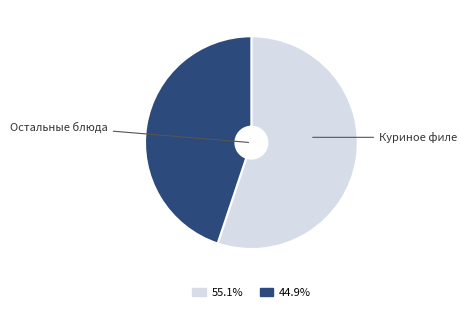

Is there any slice that represents more than half of the pie?

Yes